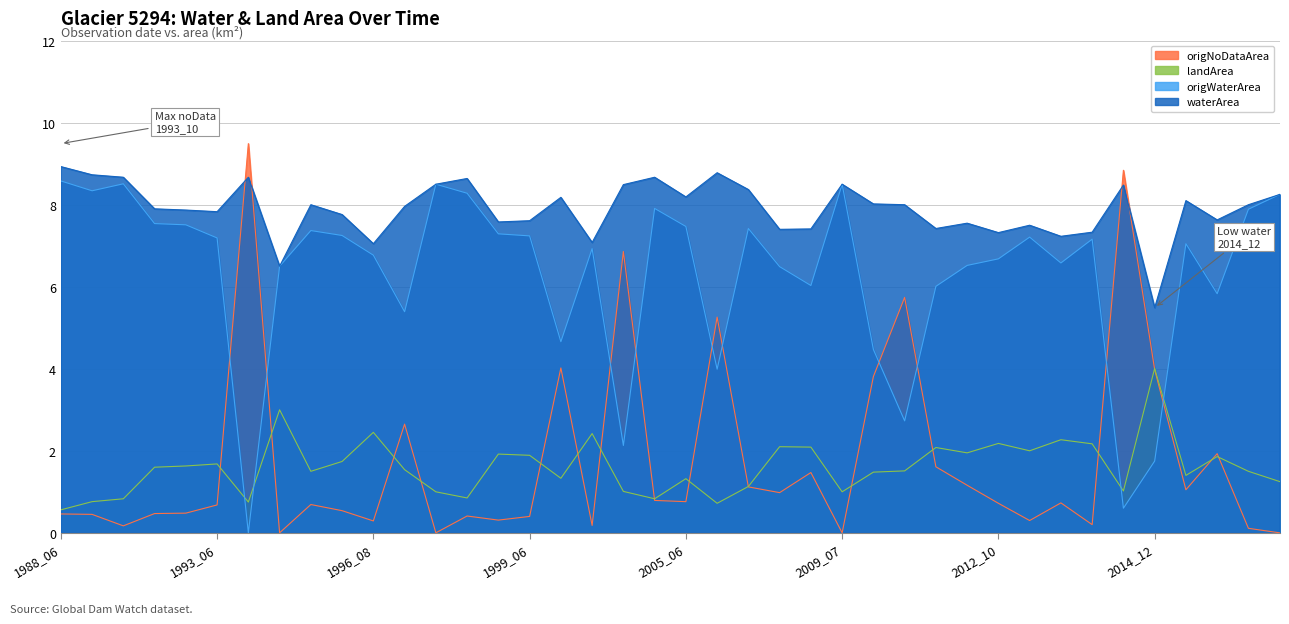

True or false: origWaterArea and origNoDataArea intersect in this chart.

True